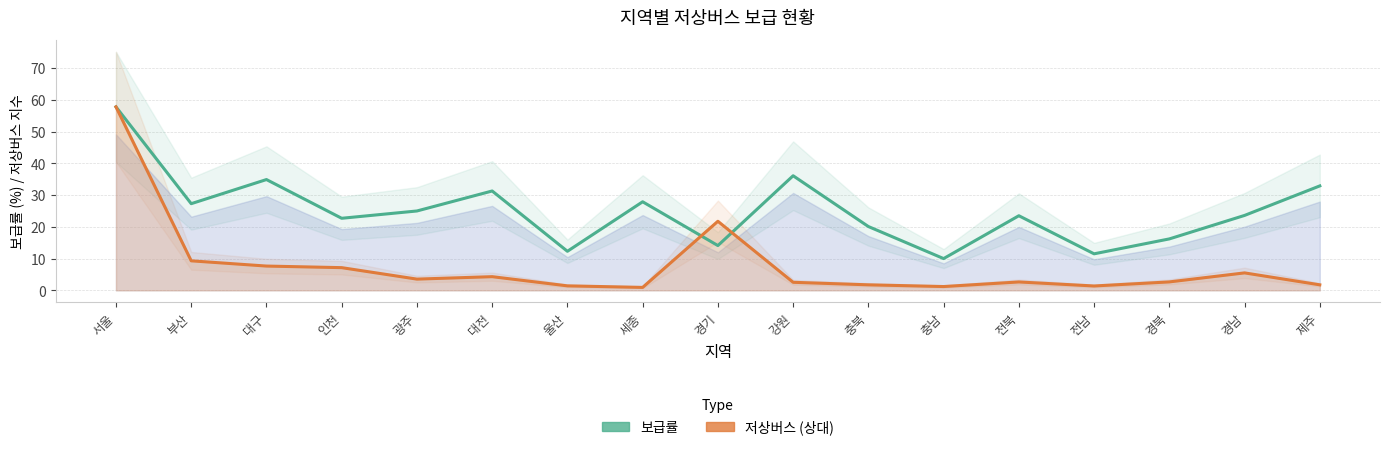

What is the minimum value shown in the chart?

0.9